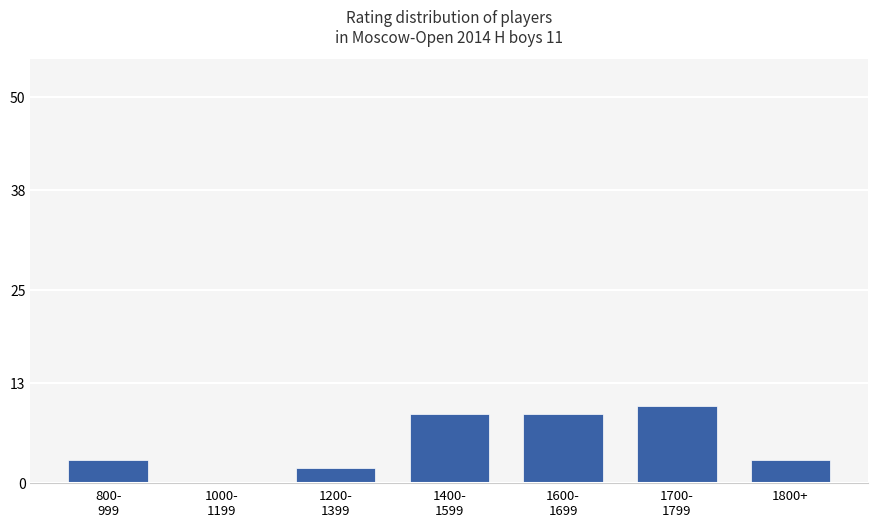

Count the number of categories in the chart.

7